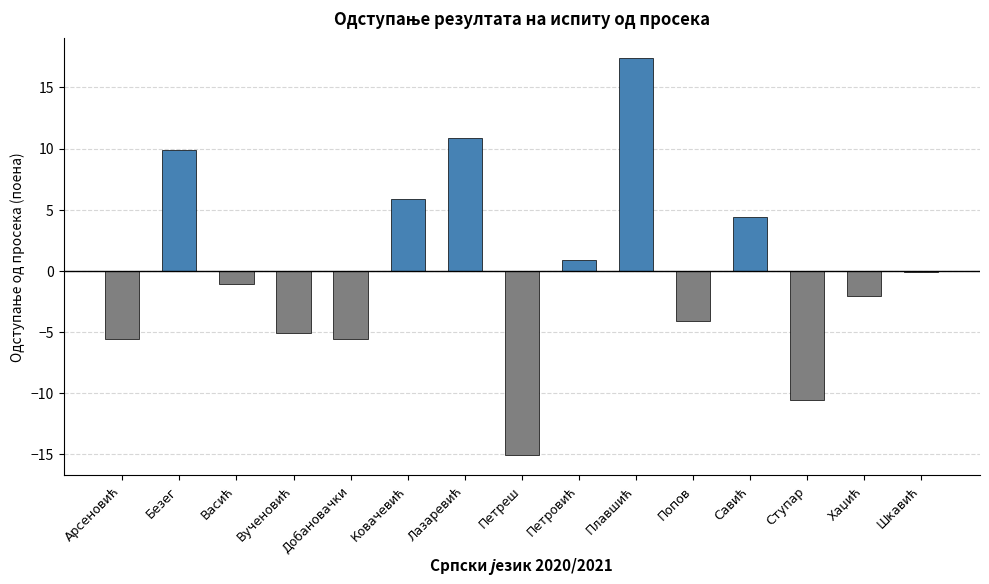

Reading left to right, extract all data points from this chart.

-5.6	9.9	-1.1	-5.1	-5.6	5.9	10.9	-15.1	0.9	17.4	-4.1	4.4	-10.6	-2.1	-0.1